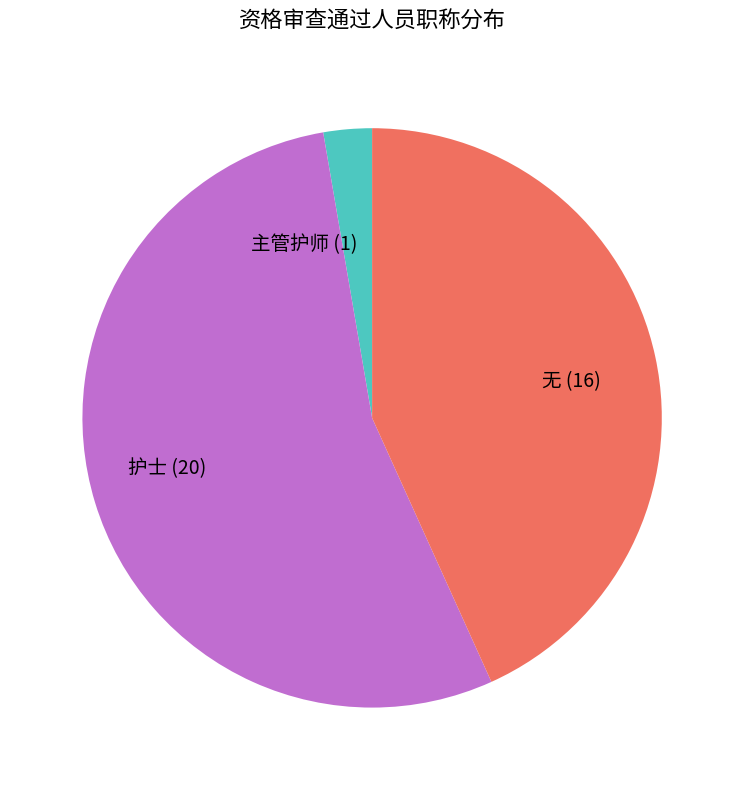

Between 主管护师 (1) and 护士 (20), which is larger?

护士 (20)